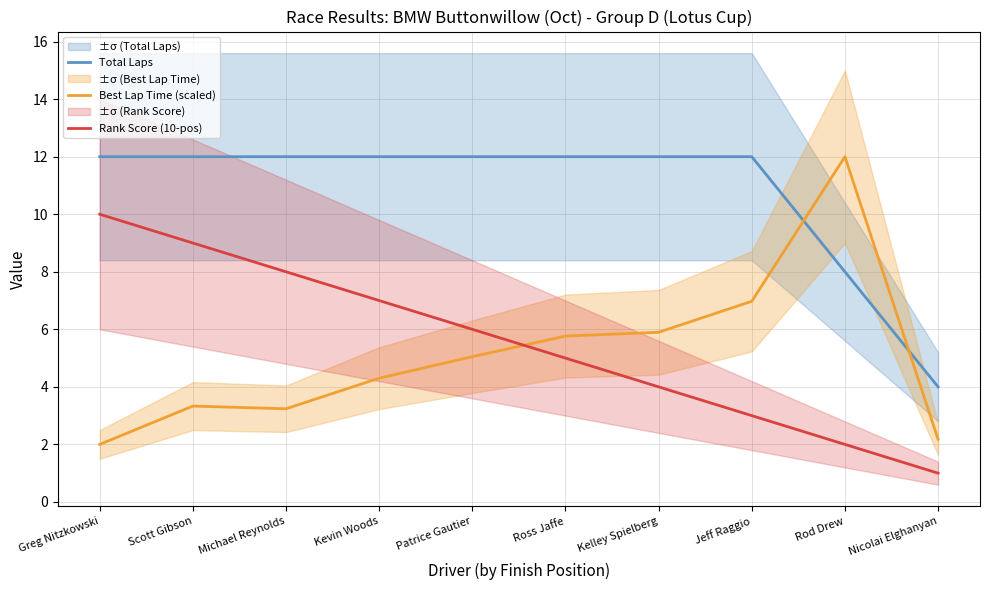

What is the difference between the Rank Score (10-pos) values at Michael Reynolds and Kelley Spielberg?

4.0